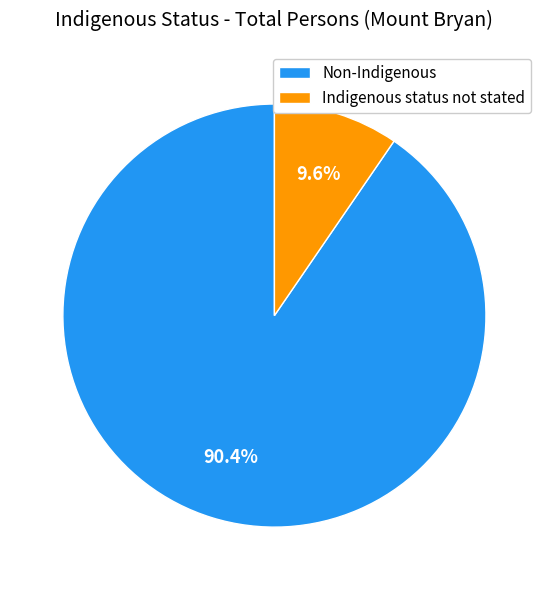

What percentage is the Indigenous status not stated slice, to the nearest percent?

10%